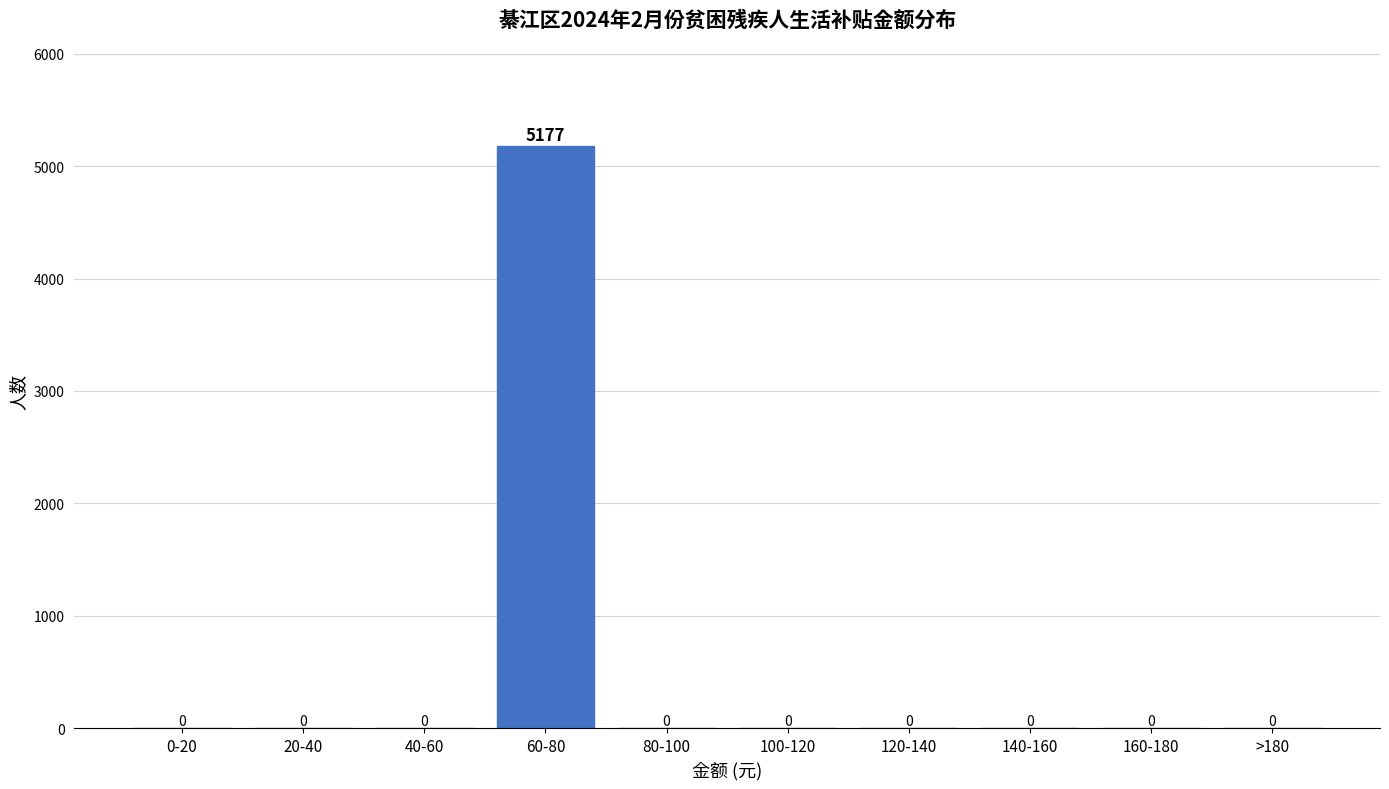

Reading left to right, extract all data points from this chart.

0-20=0	20-40=0	40-60=0	60-80=5177	80-100=0	100-120=0	120-140=0	140-160=0	160-180=0	>180=0